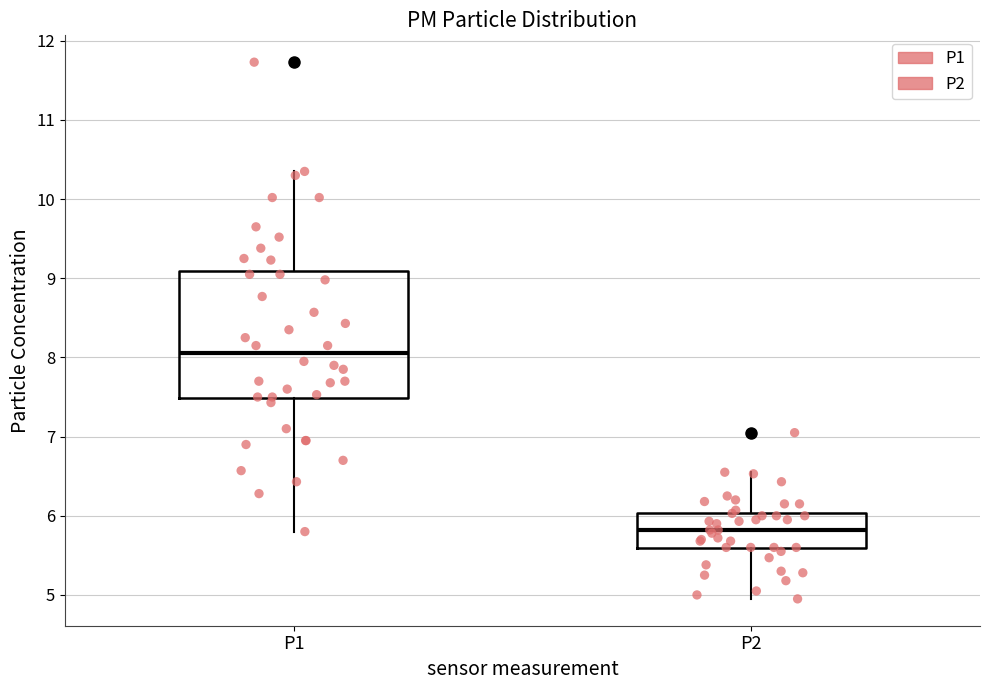

Reading left to right, transcribe this box plot: for each box, give where its median line is, the range the box spans, and where its two whiskers end, as read against the y-axis. The values are not printed on the chart, so give them approximately, as read against the axis.

P1: median 8.1, box 7.5 to 9.1, whiskers 5.8 to 10.4
P2: median 5.8, box 5.6 to 6.0, whiskers 5.0 to 6.6